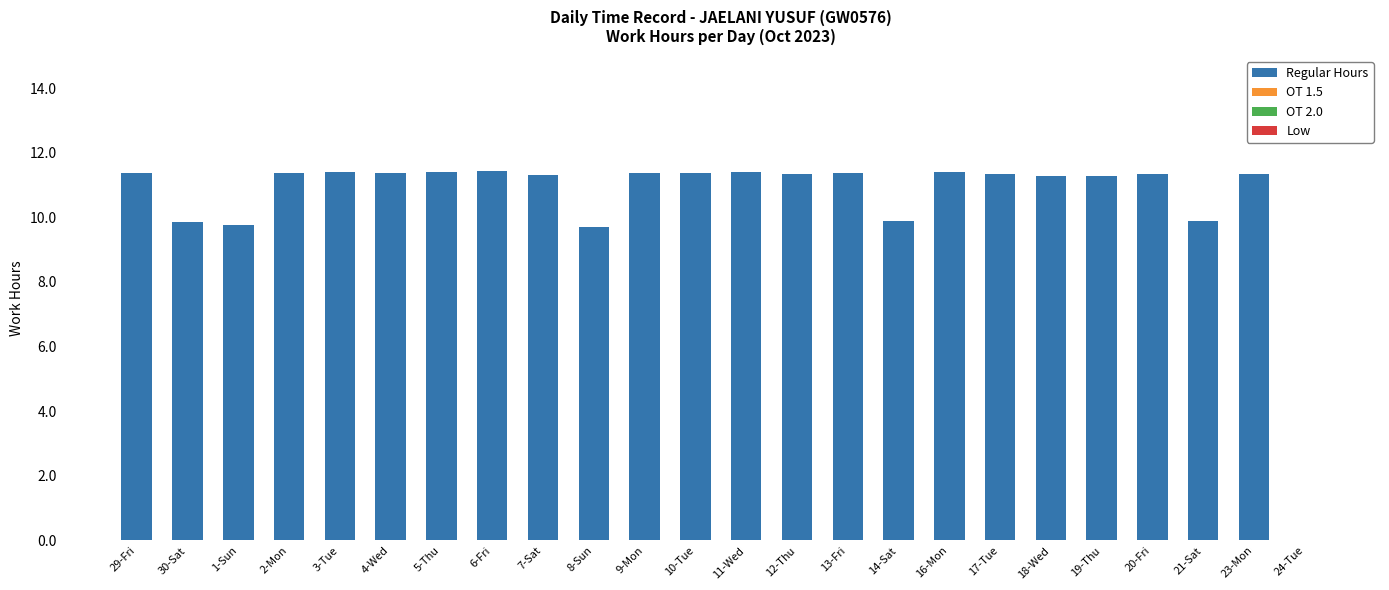

What is the ratio of the value at 8-Sun to the value at 13-Fri?

0.9